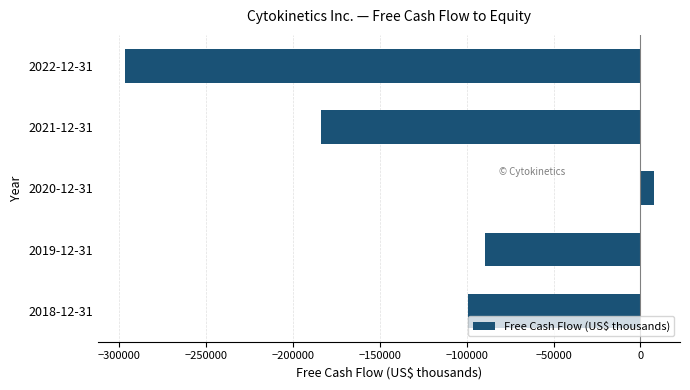

List the labels in order of value, largest first.

2020-12-31, 2019-12-31, 2018-12-31, 2021-12-31, 2022-12-31